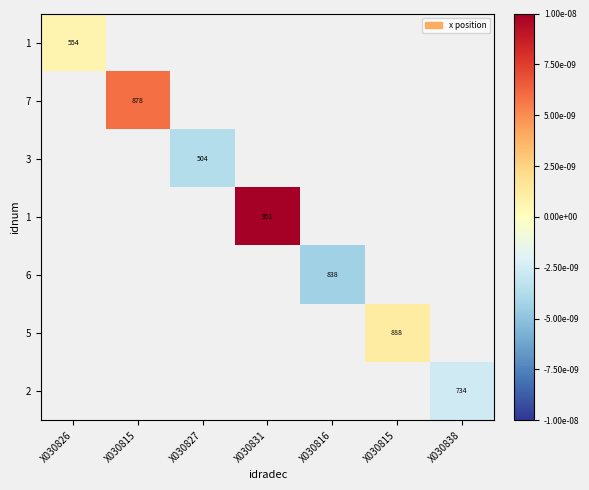

At how many categories does at least one series exceed 0?

4